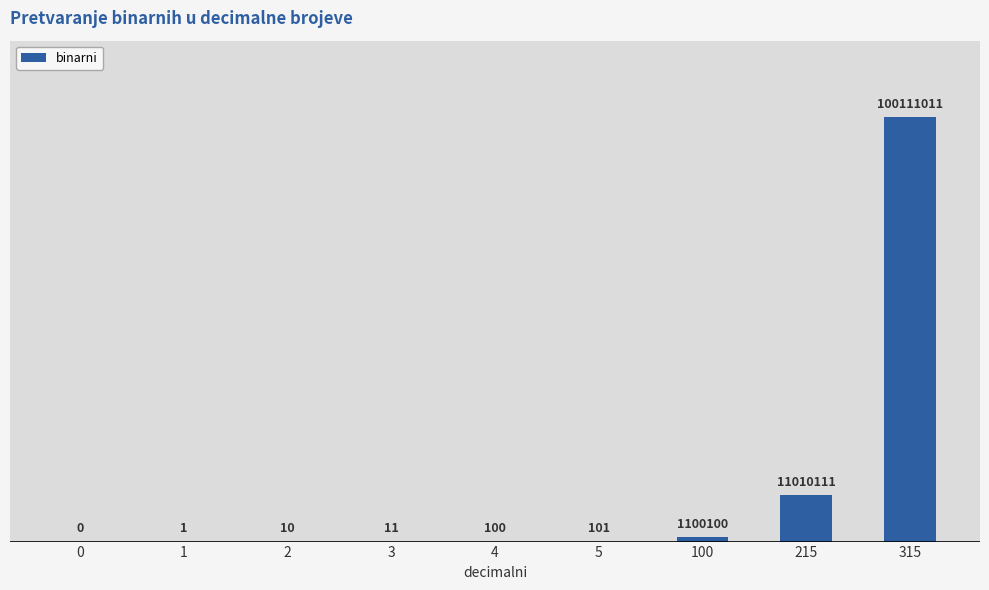

How many categories are shown in the chart?

9